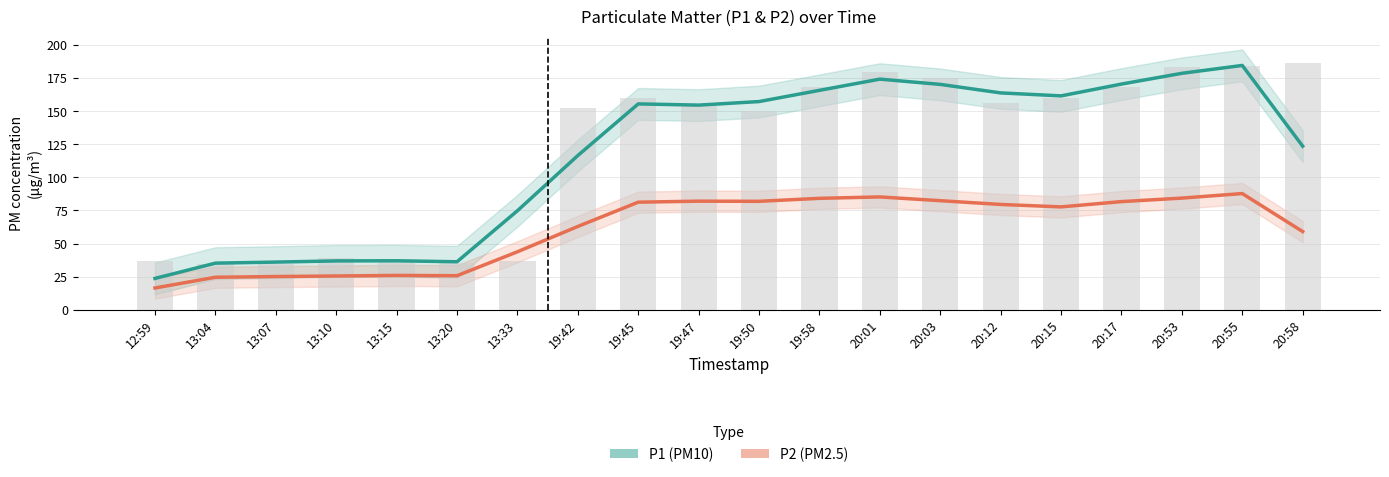

Reading left to right, what are all the values shown in this chart?

12:59=36.5	13:04=34.3	13:07=34.6	13:10=39.0	13:15=37.0	13:20=34.9	13:33=36.8	19:42=152.6	19:45=160.2	19:47=153.8	19:50=149.9	19:58=168.2	20:01=179.3	20:03=175.3	20:12=156.3	20:15=160.0	20:17=168.5	20:53=183.1	20:55=184.3	20:58=186.4